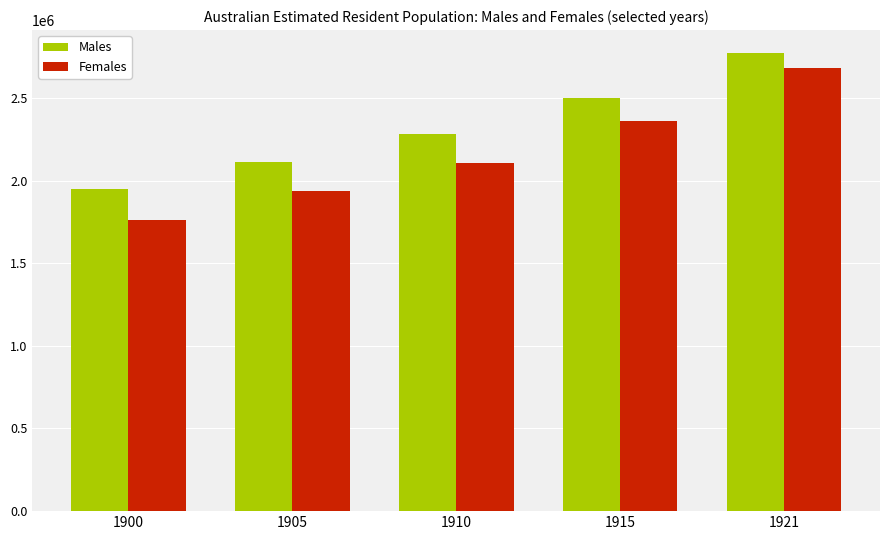

Reading right to left, what are all the values shown in this chart?

Males: 2771900.0	2496581.0	2279524.3	2111970.8	1947463.7
Females: 2683200.0	2358462.0	2107360.3	1934311.8	1764409.5